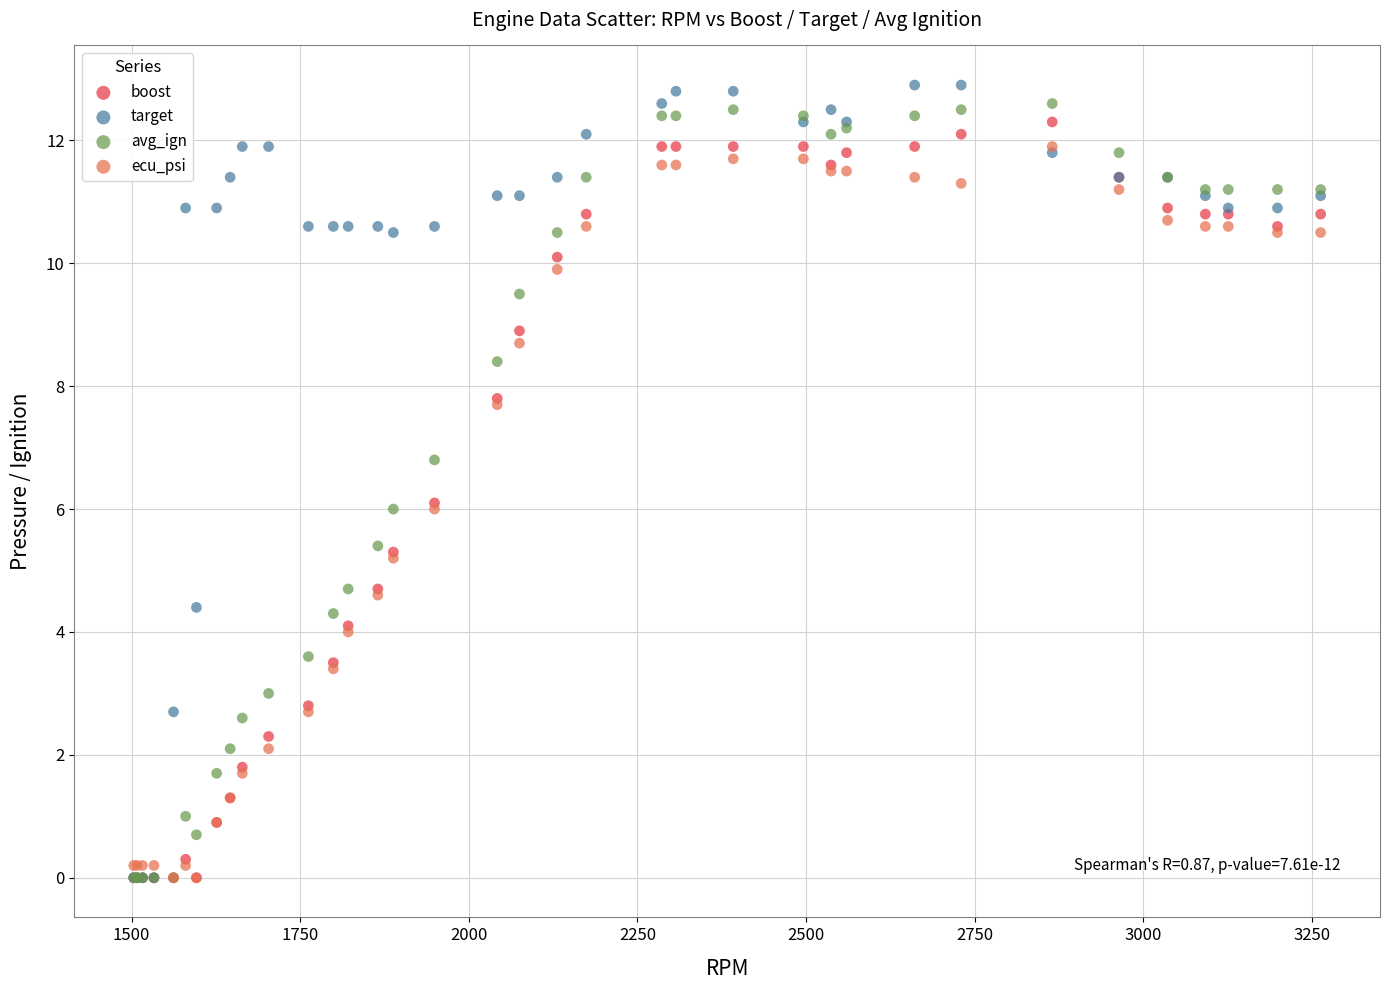

Which series contains the highest Y value?

target